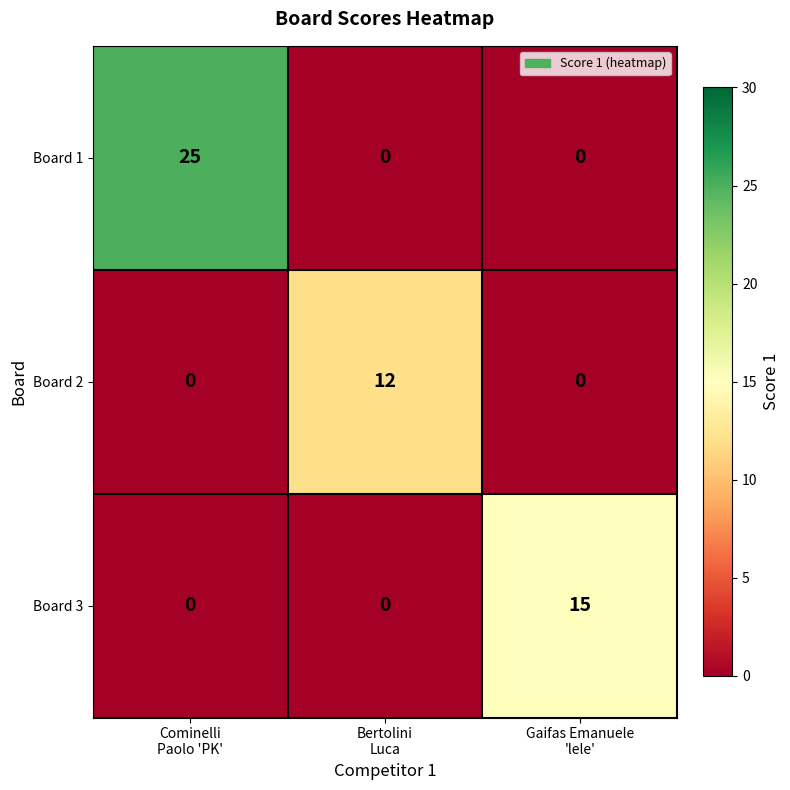

Reading left to right, transcribe all the data shown in this chart.

Board 1: 25	0	0
Board 2: 0	12	0
Board 3: 0	0	15